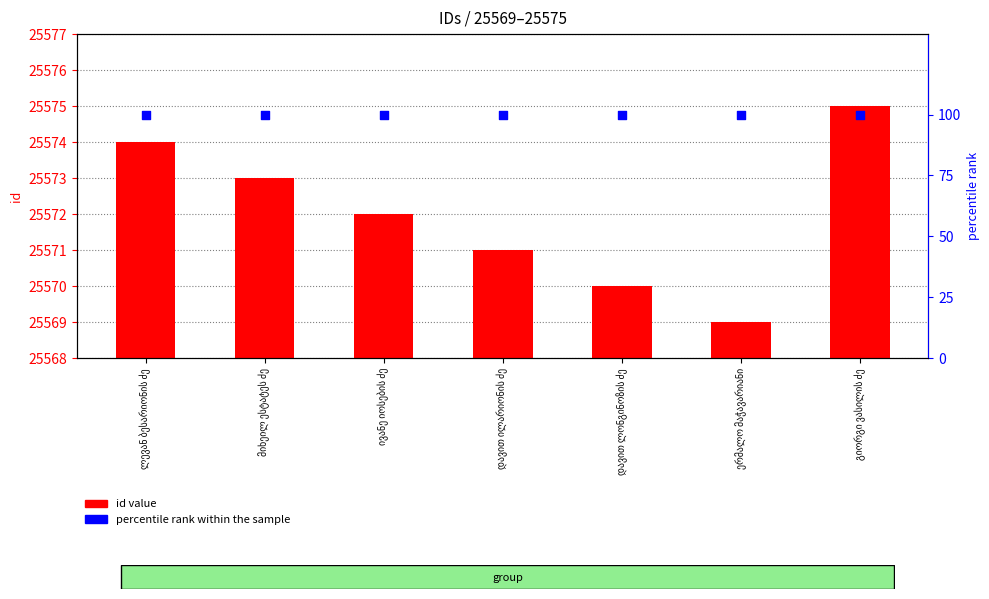

Which series reaches the maximum Y coordinate?

id value